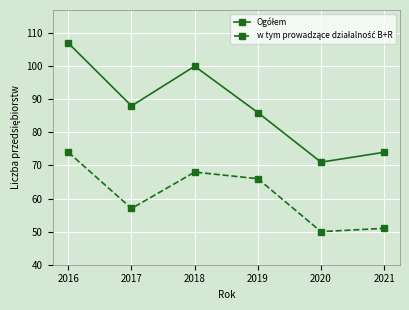

What is the total value across all series at 2020?

121